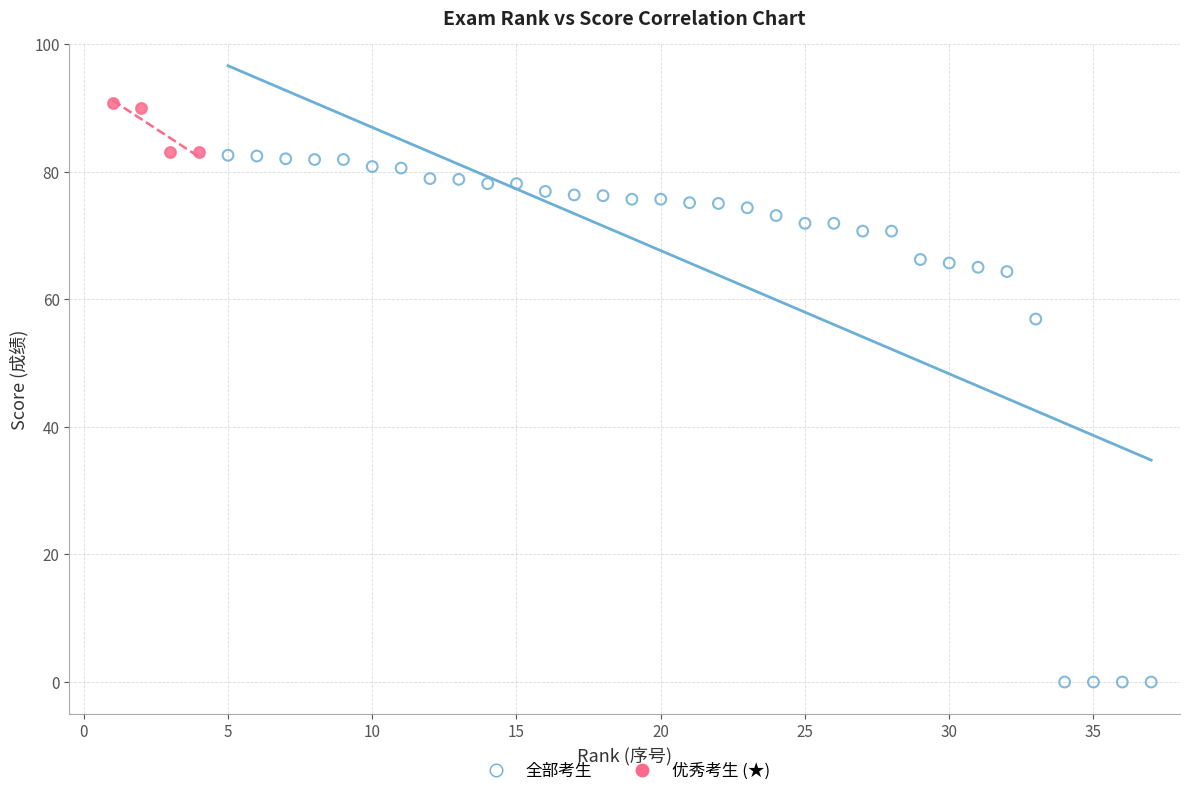

What are all the series names shown in the legend?

全部考生, 优秀考生 (★)